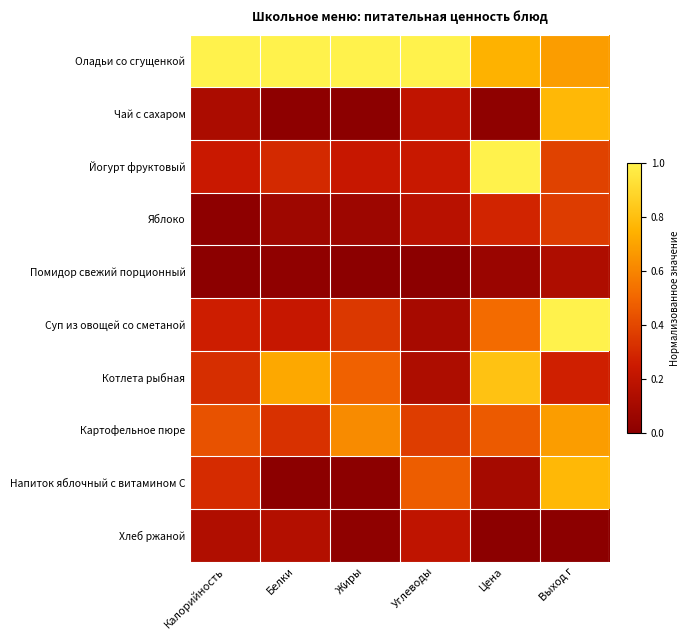

Reading left to right, transcribe all the data shown in this chart.

Оладьи со сгущенкой: Калорийность=1.0	Белки=1.0	Жиры=1.0	Углеводы=1.0	Цена=0.7	Выход г=0.7
Чай с сахаром: Калорийность=0.1	Белки=0.0	Жиры=0.0	Углеводы=0.2	Цена=0.0	Выход г=0.8
Йогурт фруктовый: Калорийность=0.2	Белки=0.3	Жиры=0.2	Углеводы=0.2	Цена=1.0	Выход г=0.4
Яблоко: Калорийность=0.0	Белки=0.1	Жиры=0.1	Углеводы=0.2	Цена=0.3	Выход г=0.4
Помидор свежий порционный: Калорийность=0.0	Белки=0.0	Жиры=0.0	Углеводы=0.0	Цена=0.1	Выход г=0.1
Суп из овощей со сметаной: Калорийность=0.3	Белки=0.2	Жиры=0.4	Углеводы=0.1	Цена=0.5	Выход г=1.0
Котлета рыбная: Калорийность=0.3	Белки=0.7	Жиры=0.5	Углеводы=0.1	Цена=0.8	Выход г=0.3
Картофельное пюре: Калорийность=0.4	Белки=0.3	Жиры=0.6	Углеводы=0.4	Цена=0.5	Выход г=0.7
Напиток яблочный с витамином С: Калорийность=0.3	Белки=0.0	Жиры=0.0	Углеводы=0.5	Цена=0.1	Выход г=0.8
Хлеб ржаной: Калорийность=0.1	Белки=0.2	Жиры=0.0	Углеводы=0.2	Цена=0.0	Выход г=0.0